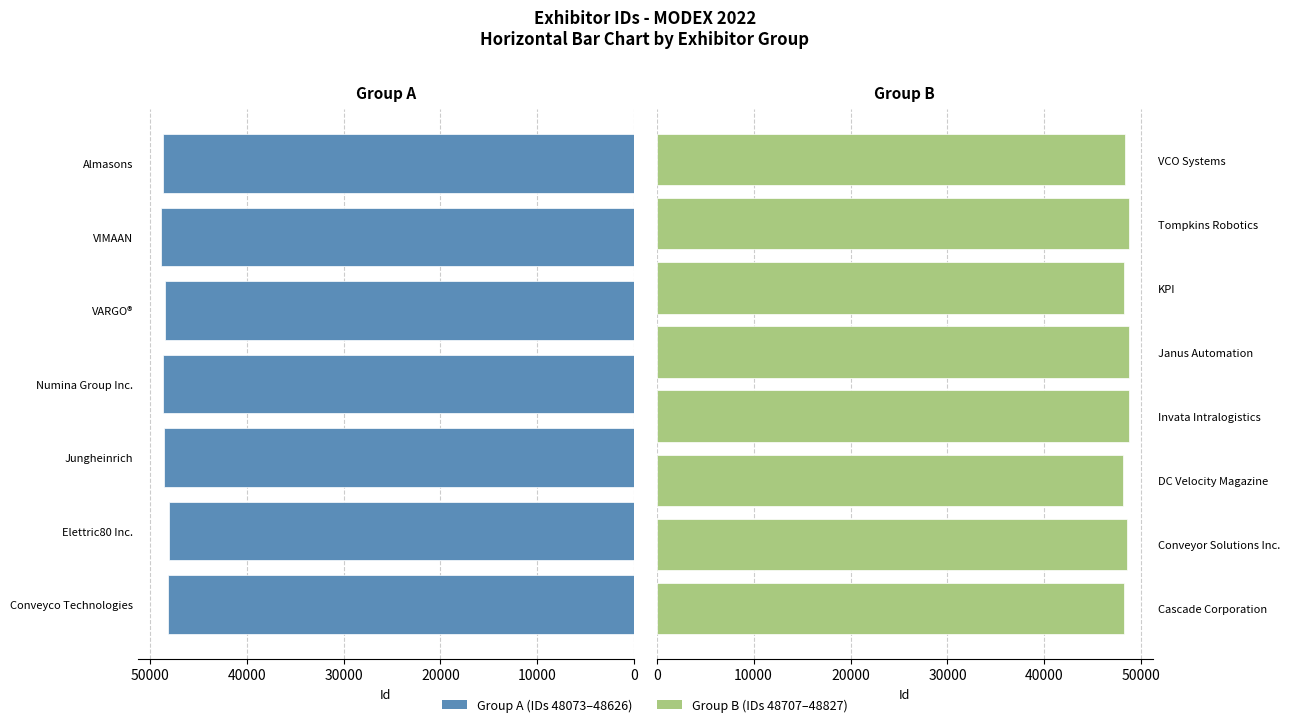

True or false: the data shows 29313 at DC Velocity Magazine.

False